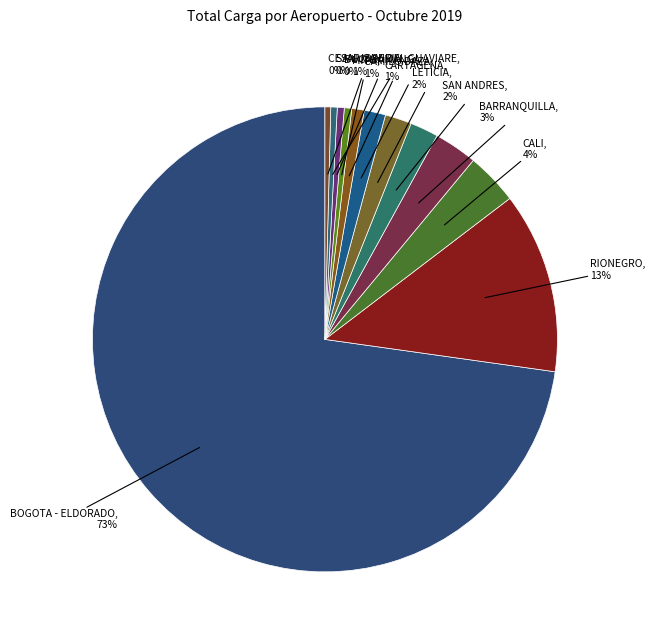

What is the largest slice in the pie chart?

BOGOTA - ELDORADO